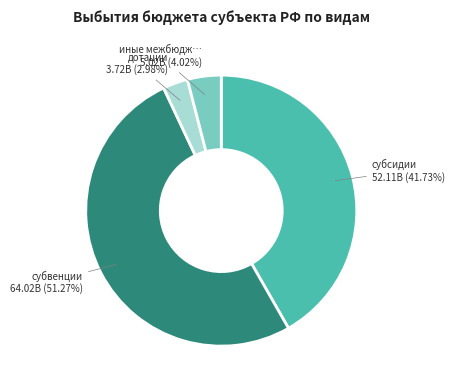

Does any single category account for the majority?

Yes